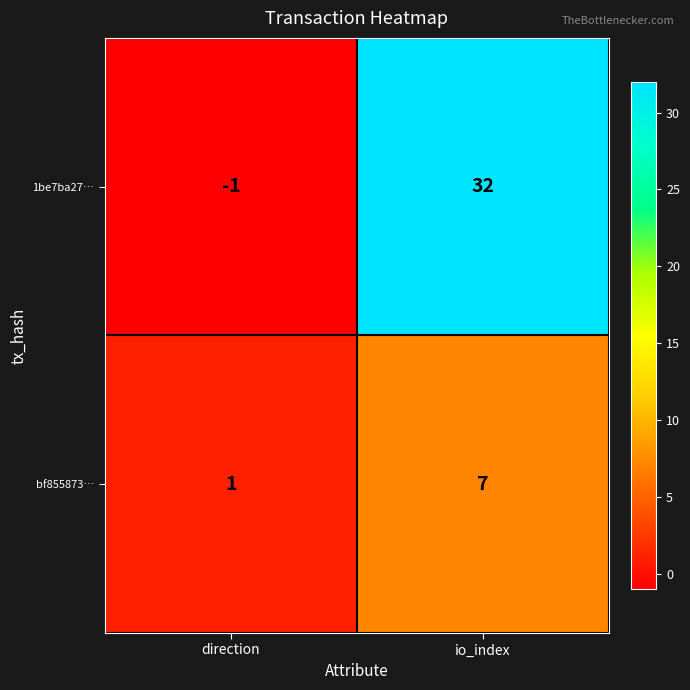

The value of 1be7ba27… at io_index is 32. True or false?

True